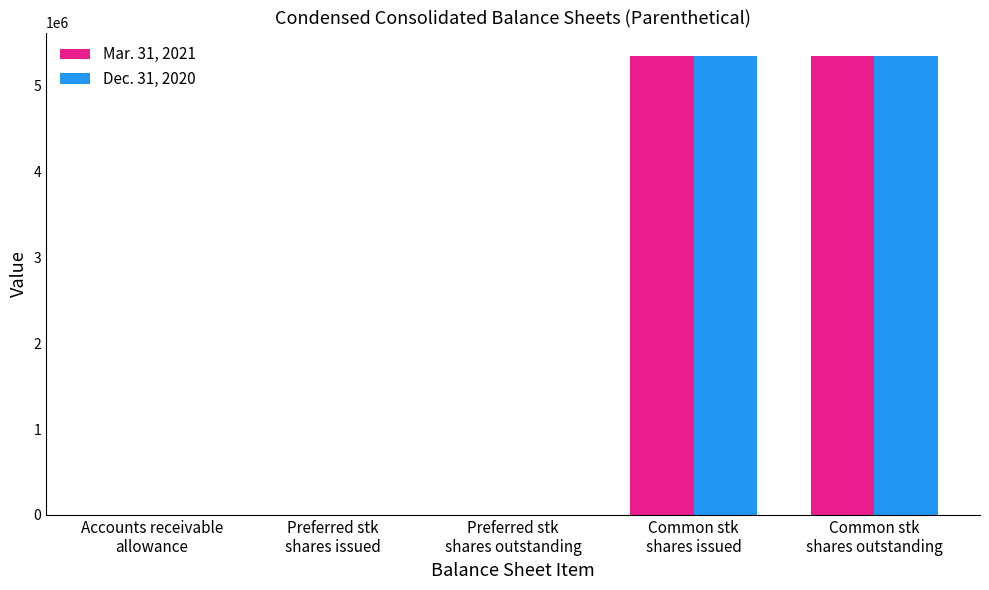

What is the greatest value displayed?

5354337